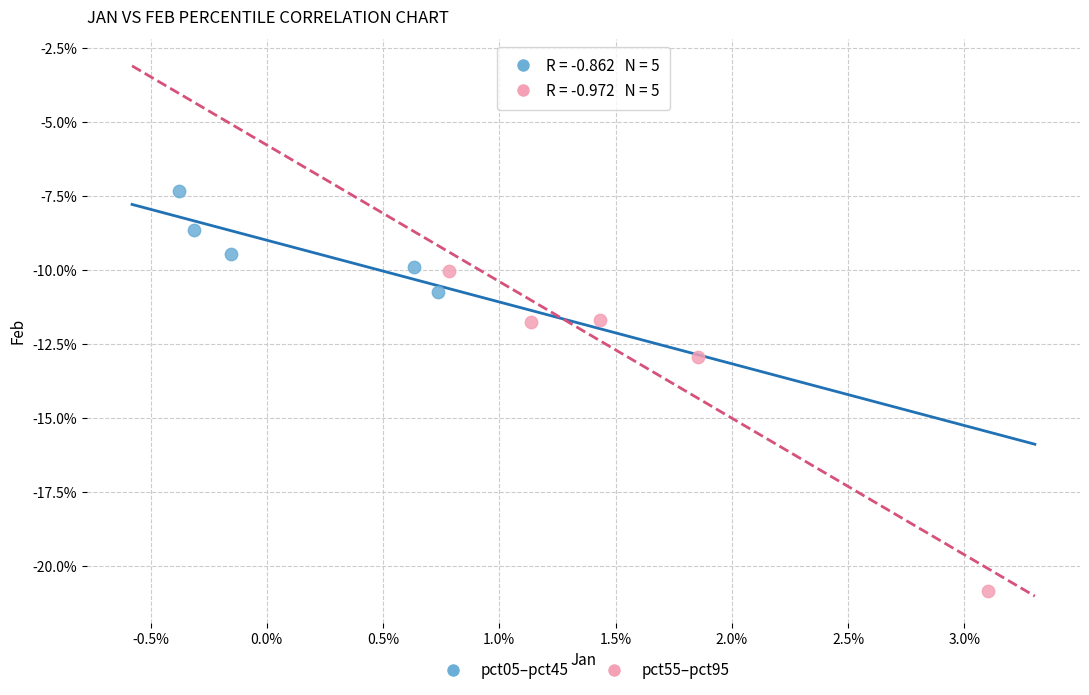

Which series reaches the maximum Y coordinate?

pct05–pct45